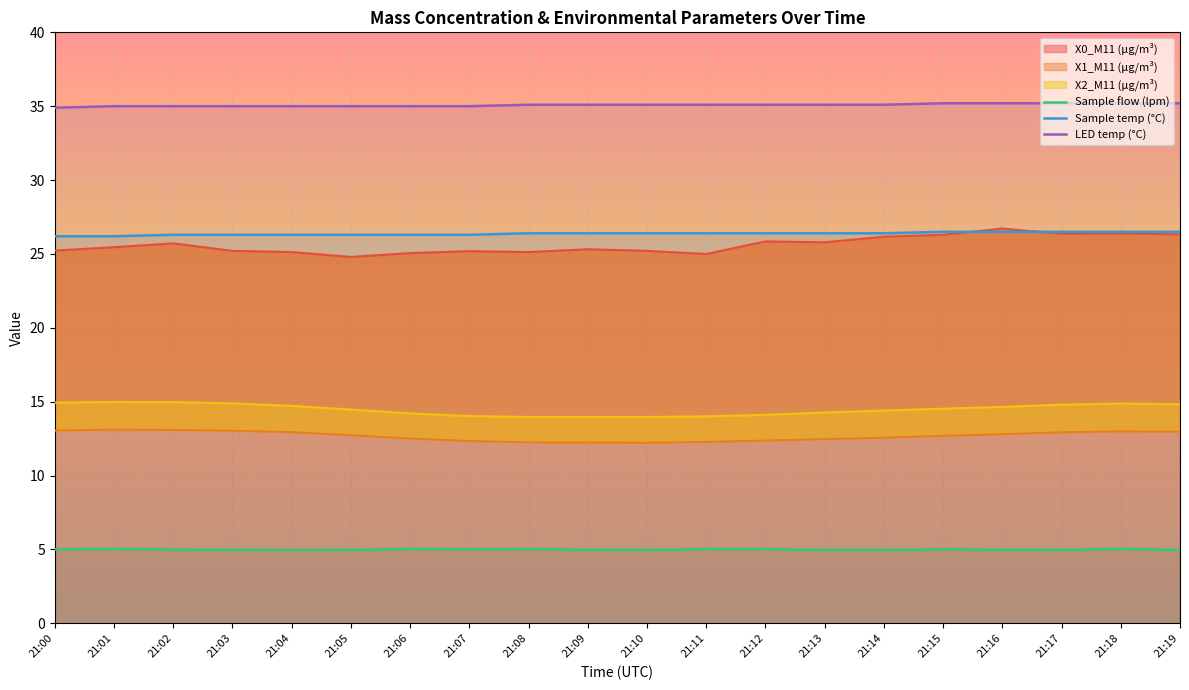

What is the approximate value of LED temp (°C) at 21:17?

35.2